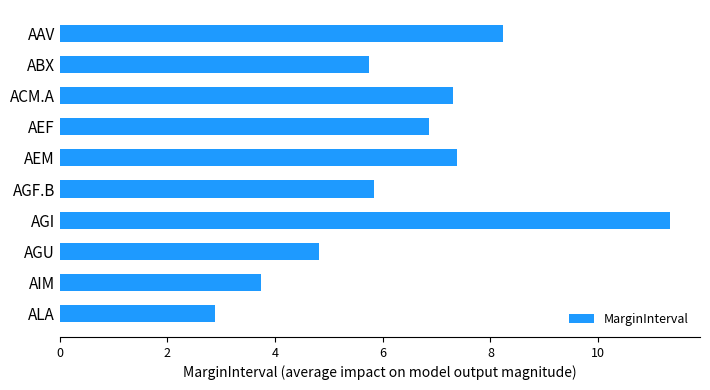

Reading top to bottom, list all the values displayed in this chart.

8.2	5.8	7.3	6.9	7.4	5.8	11.3	4.8	3.7	2.9